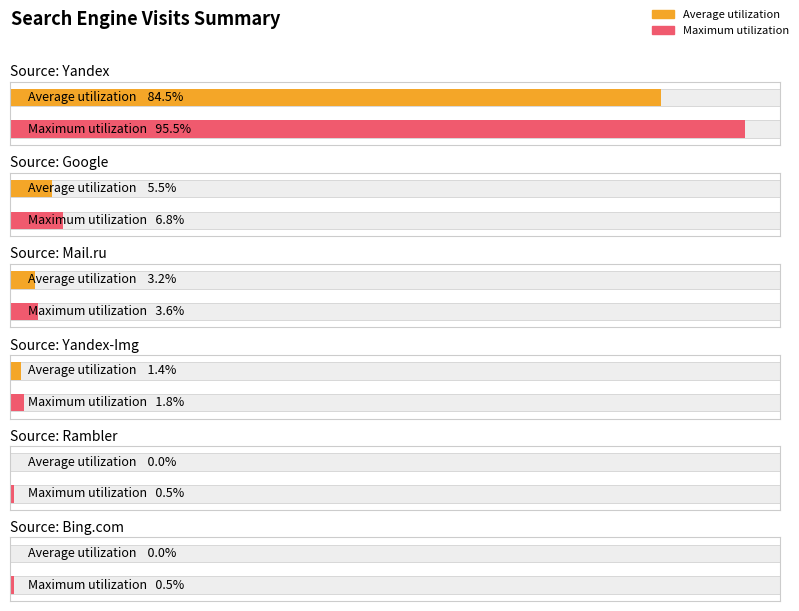

Is it true that Yandex-Img equals 2 at Rambler?

False